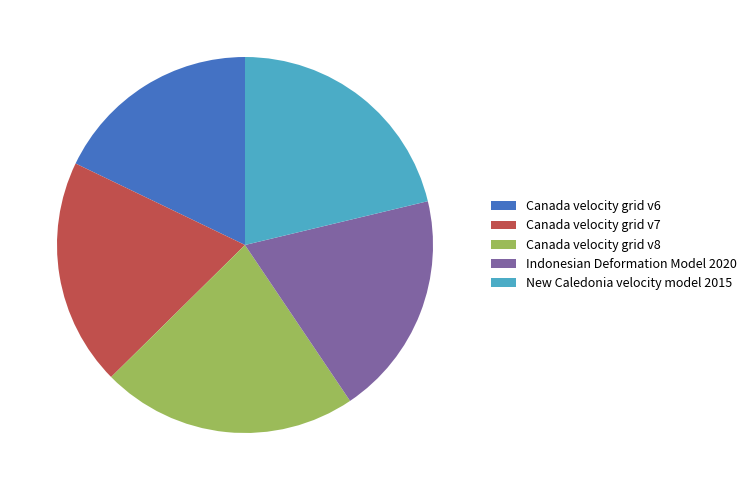

The Canada velocity grid v8 slice represents 15% of the pie. True or false?

False